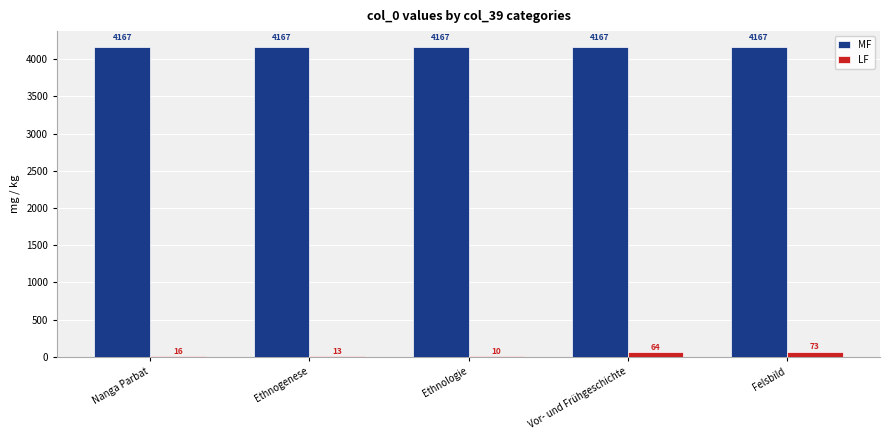

What is the sum of the LF values at Ethnologie and Felsbild?

83